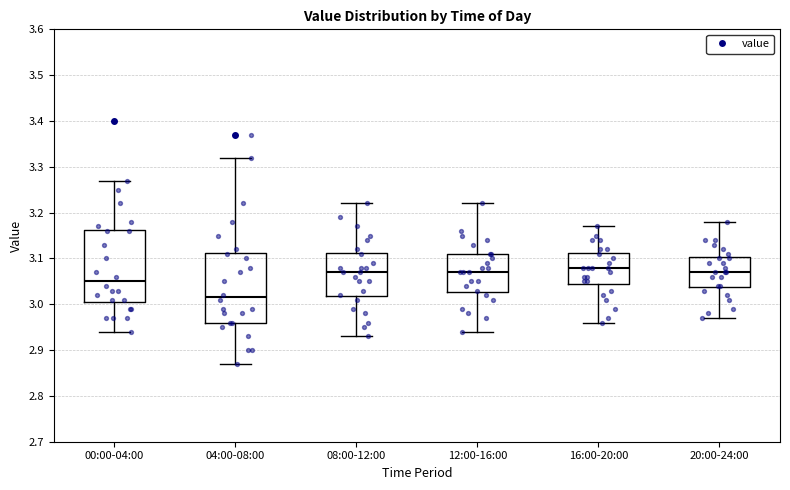

Reading left to right, transcribe this box plot: for each box, give where its median line is, the range the box spans, and where its two whiskers end, as read against the y-axis. The values are not printed on the chart, so give them approximately, as read against the axis.

00:00-04:00: median 3.05, box 3.01 to 3.16, whiskers 2.94 to 3.27
04:00-08:00: median 3.02, box 2.96 to 3.11, whiskers 2.87 to 3.32
08:00-12:00: median 3.07, box 3.02 to 3.11, whiskers 2.93 to 3.22
12:00-16:00: median 3.07, box 3.03 to 3.11, whiskers 2.94 to 3.22
16:00-20:00: median 3.08, box 3.05 to 3.11, whiskers 2.96 to 3.17
20:00-24:00: median 3.07, box 3.04 to 3.10, whiskers 2.97 to 3.18